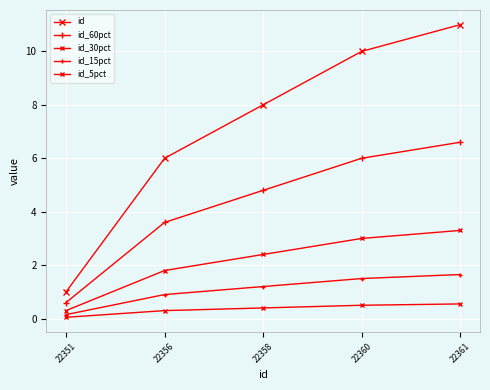

Is it true that id_30pct equals 4.4 at 22360?

False